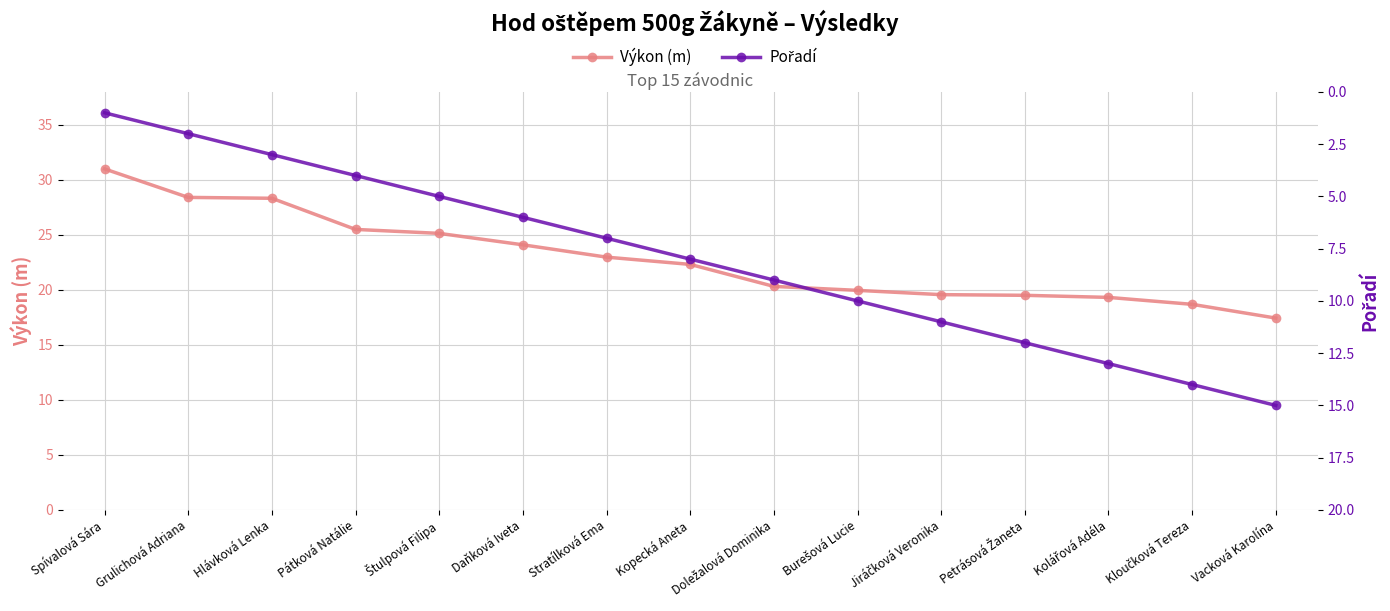

What is the total value across all series at Vacková Karolína?

32.4